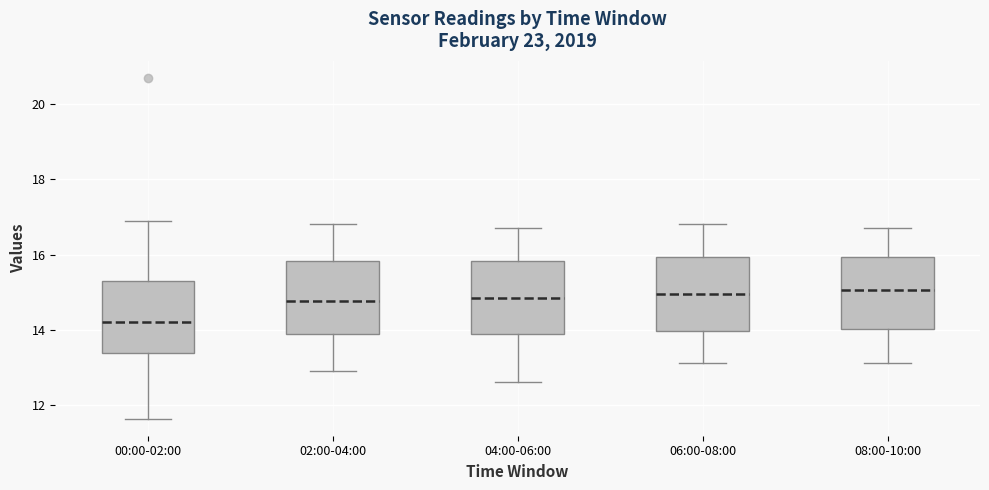

Where does the median line of the box for 00:00-02:00 sit on the y-axis? The values are not printed on the chart, so give them approximately, as read against the axis.

14.2